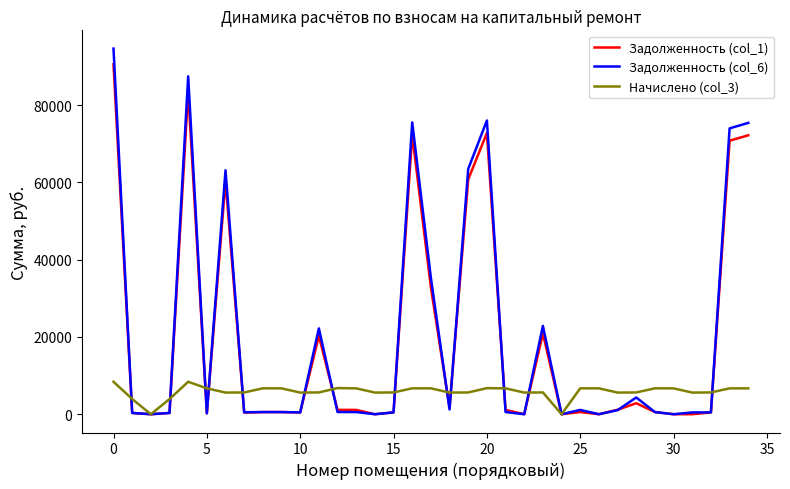

Which series has the largest range (max minus min)?

Задолженность (col_6)